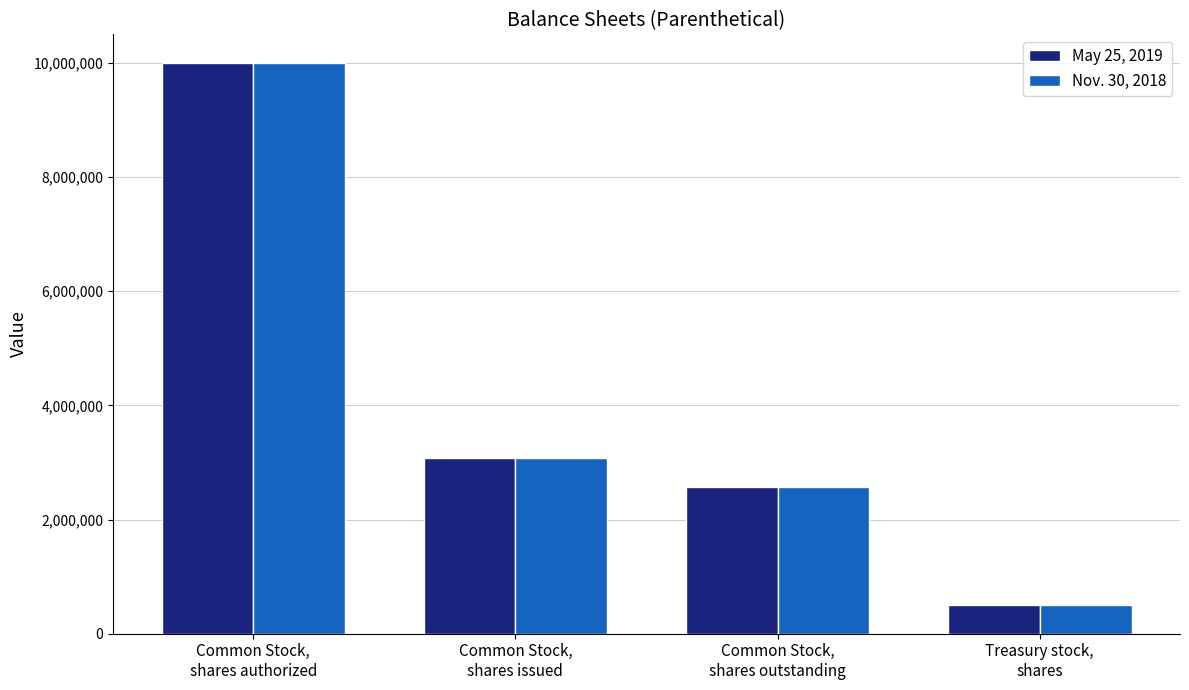

The Nov. 30, 2018 series shows 2578315 at Common Stock,
shares outstanding. True or false?

True